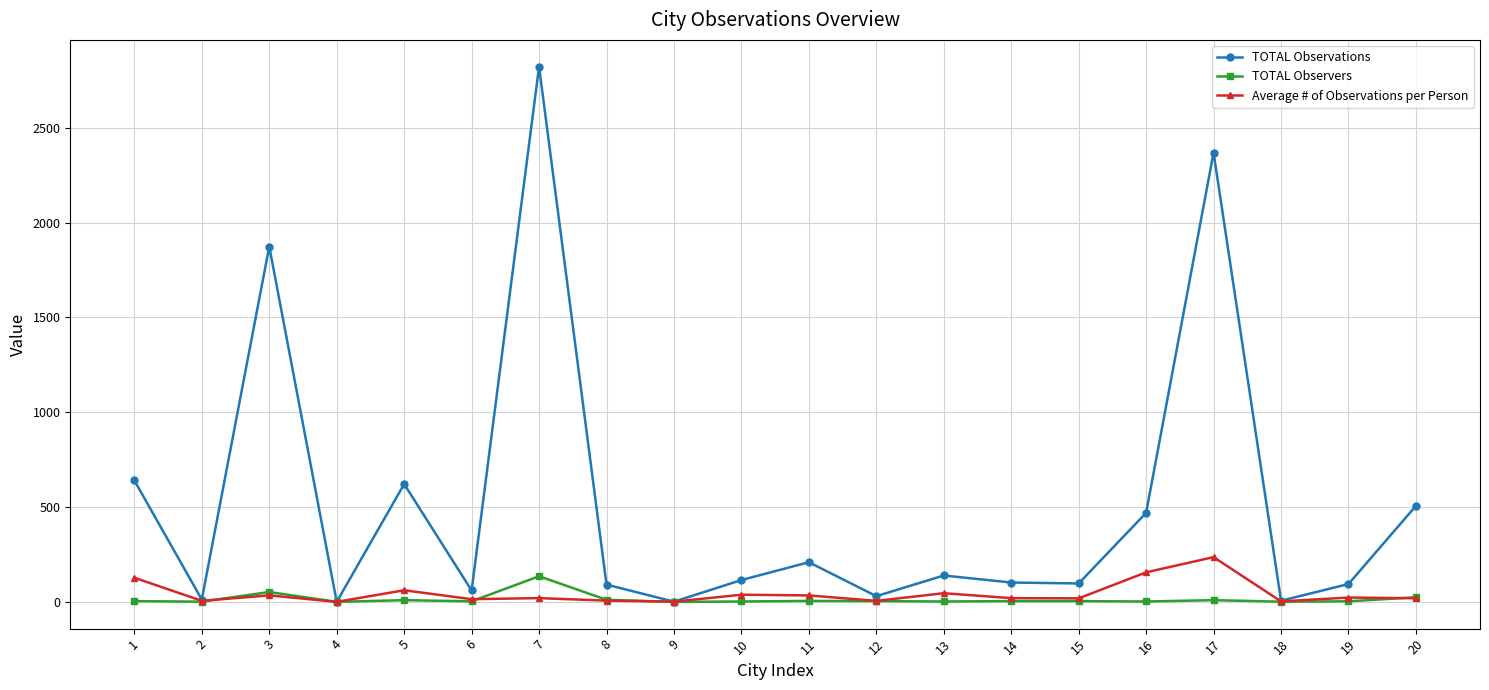

How many categories are shown in the chart?

20